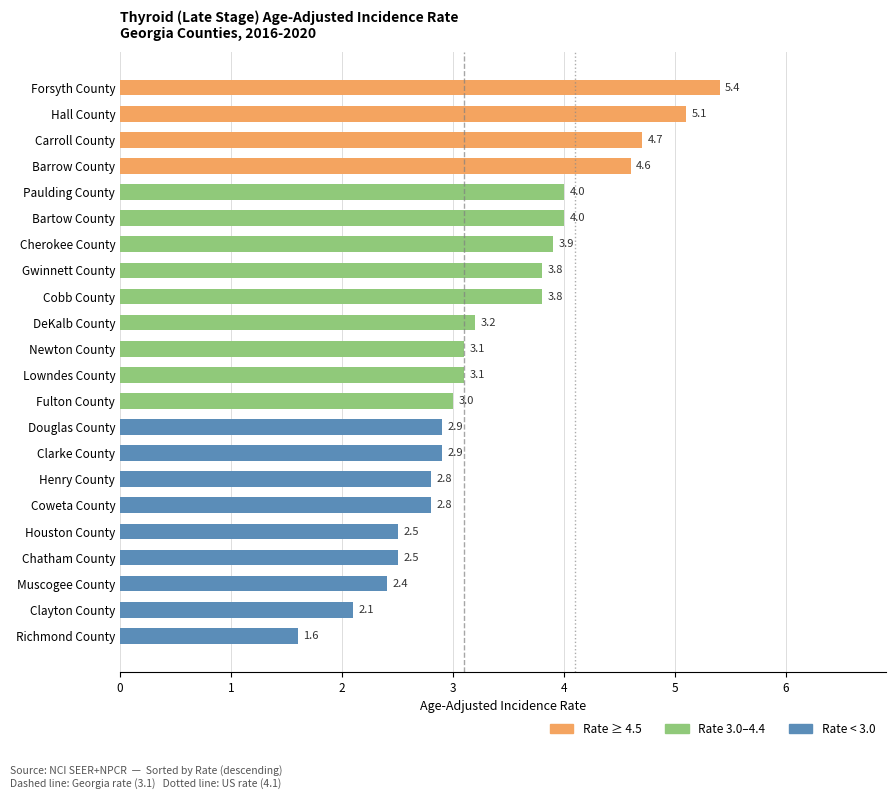

Count the number of data series in this chart.

1